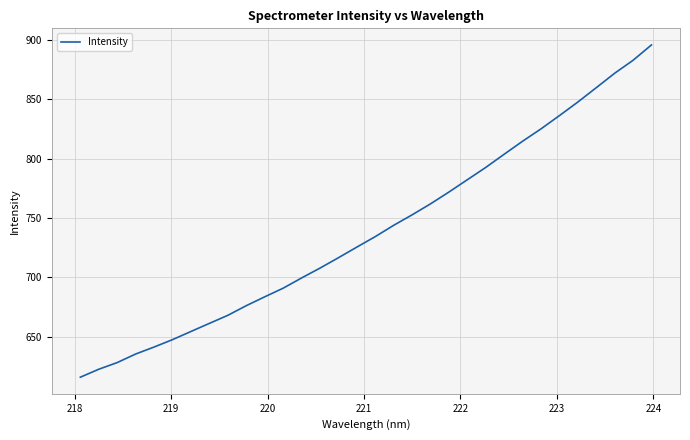

What is the difference between the maximum and minimum values?

279.8